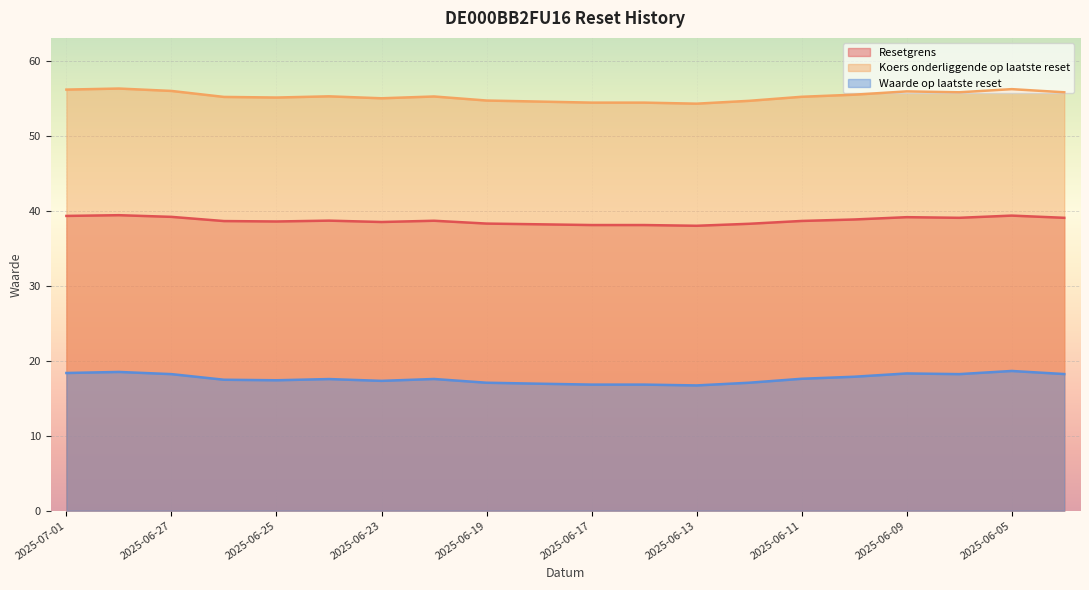

True or false: Koers onderliggende op laatste reset has more than 0 points higher than both neighbors.

True